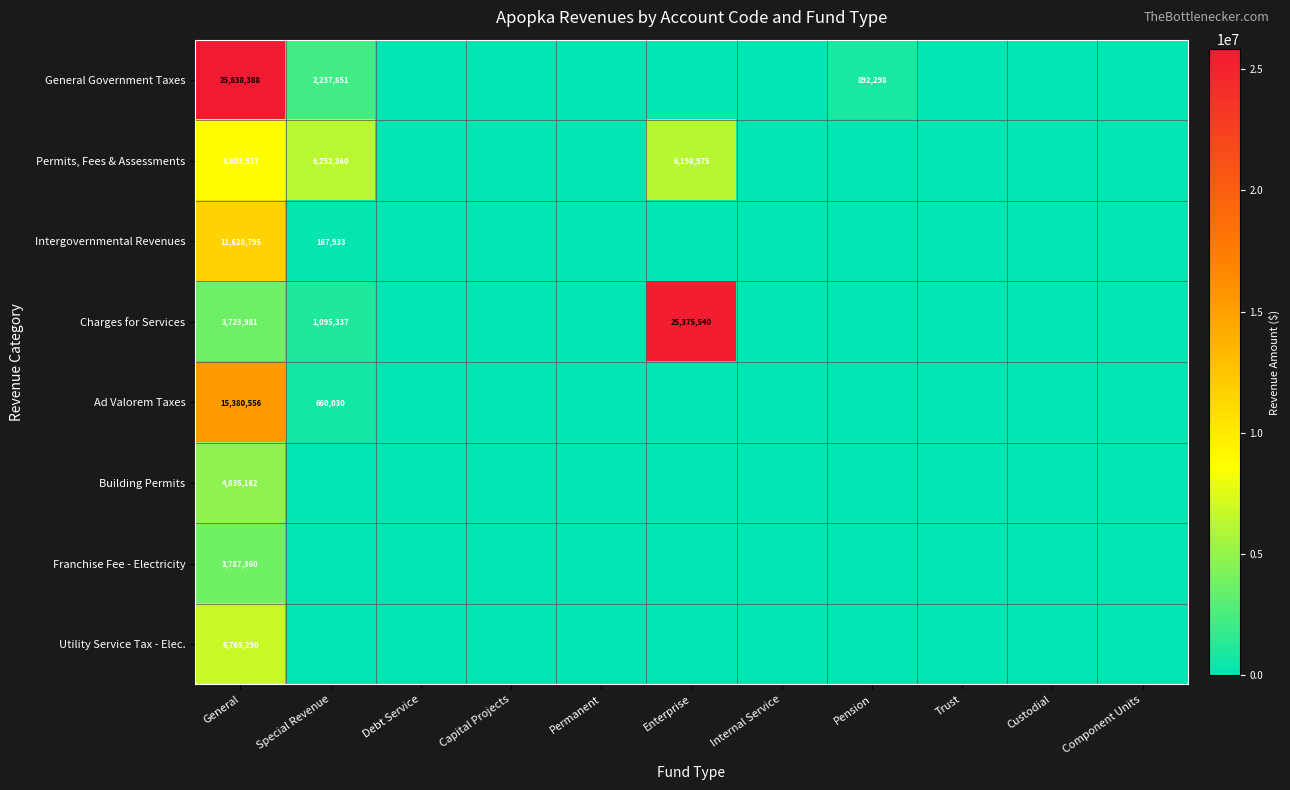

At which category is the sum across all series the highest?

General